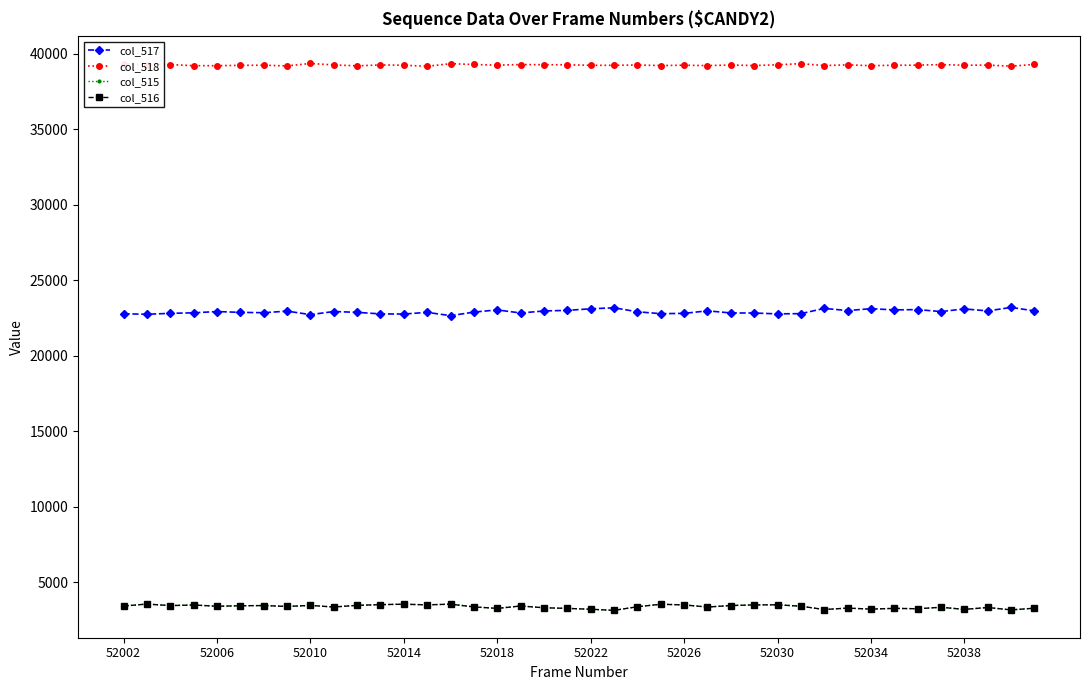

True or false: col_517 and col_516 intersect in this chart.

False